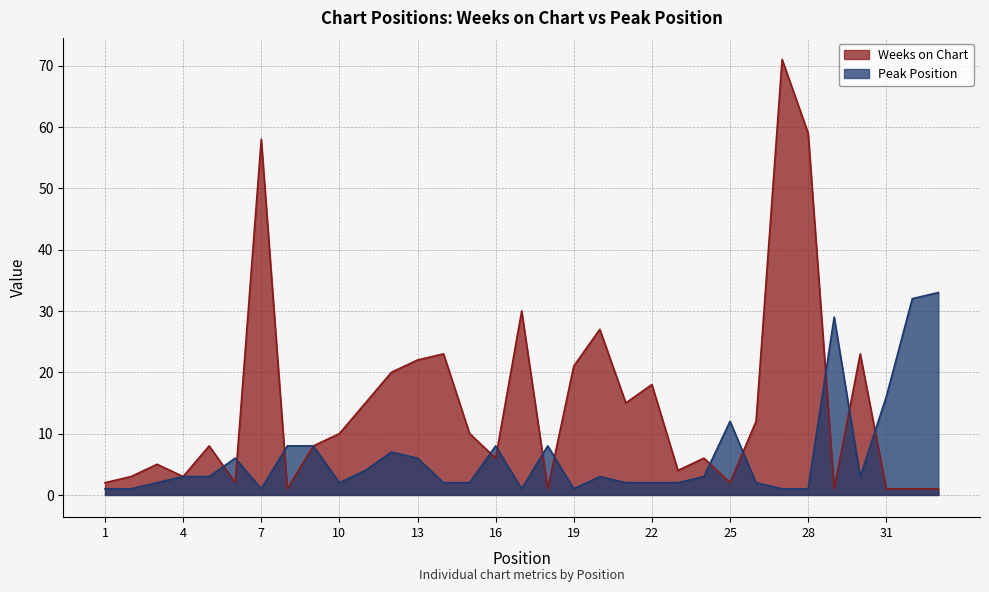

What is the value of the Weeks on Chart point at the 17th from the left?

30